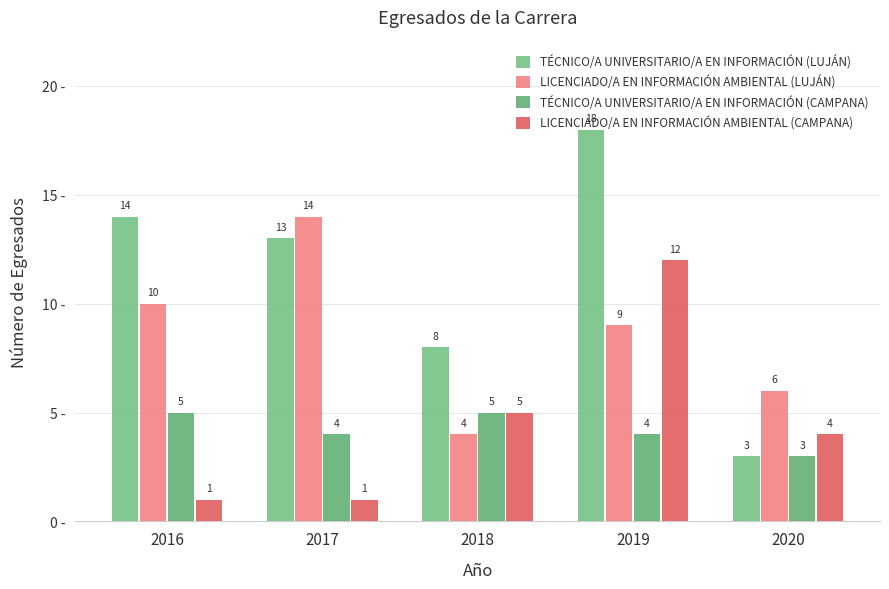

What is the difference between the maximum and minimum values in the TÉCNICO/A UNIVERSITARIO/A EN INFORMACIÓN (LUJÁN) series?

15